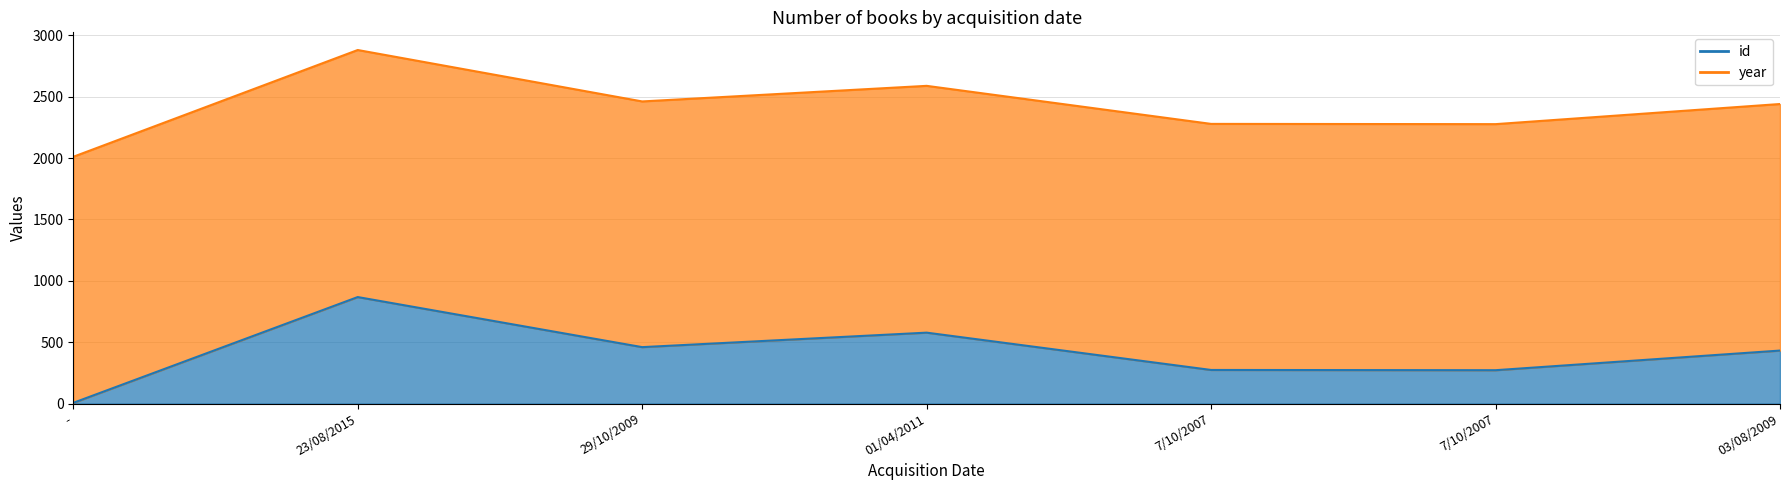

What is the label of the 2nd point from the left?

23/08/2015